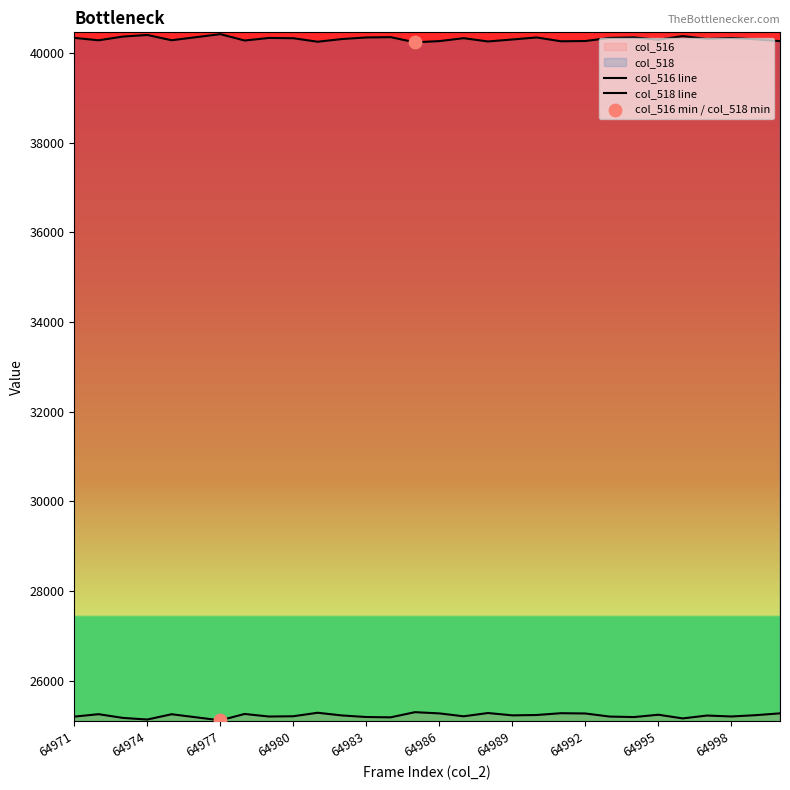

Which series has the largest total across all categories?

col_518